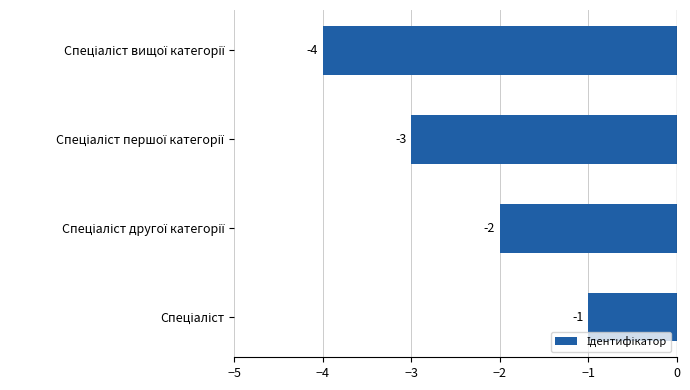

Reading bottom to top, transcribe all the data shown in this chart.

-1	-2	-3	-4